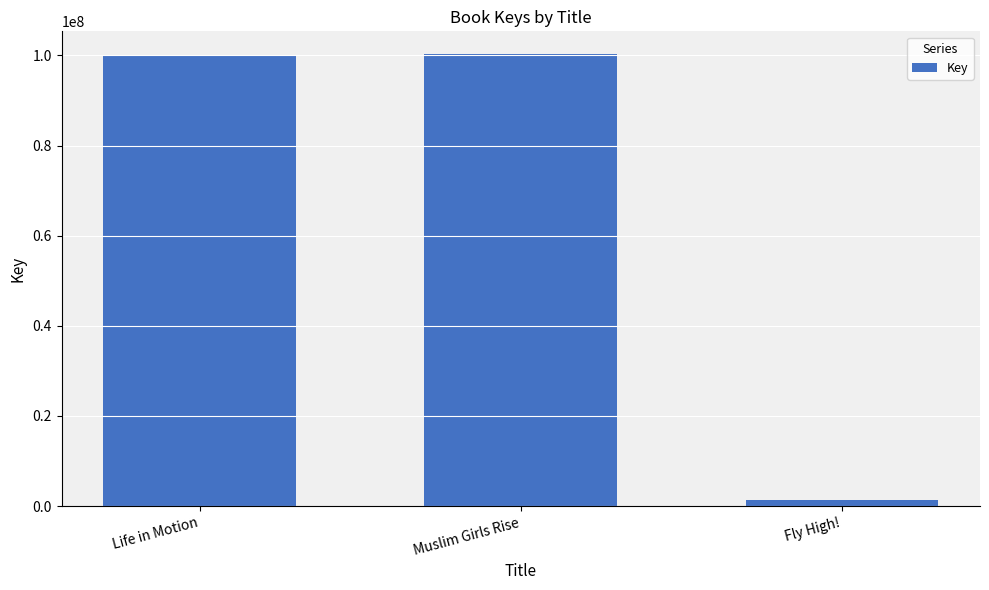

How many bars are there in total?

3